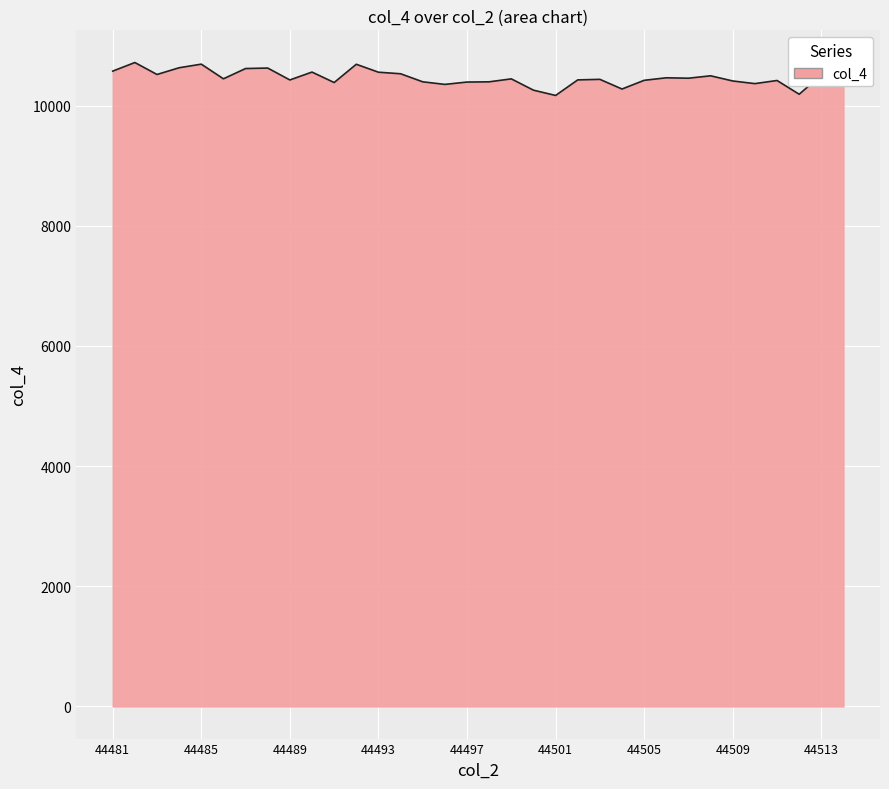

What is the sum of all values?

355839